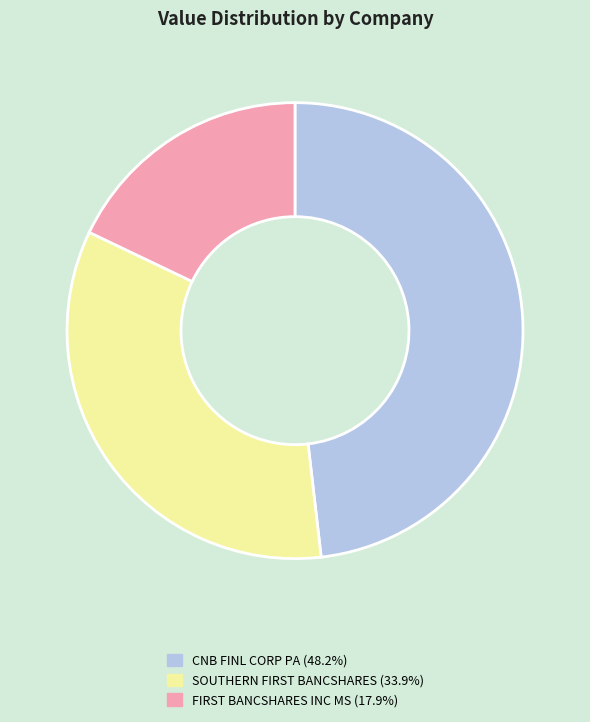

Which category has the smallest portion of the pie?

FIRST BANCSHARES INC MS